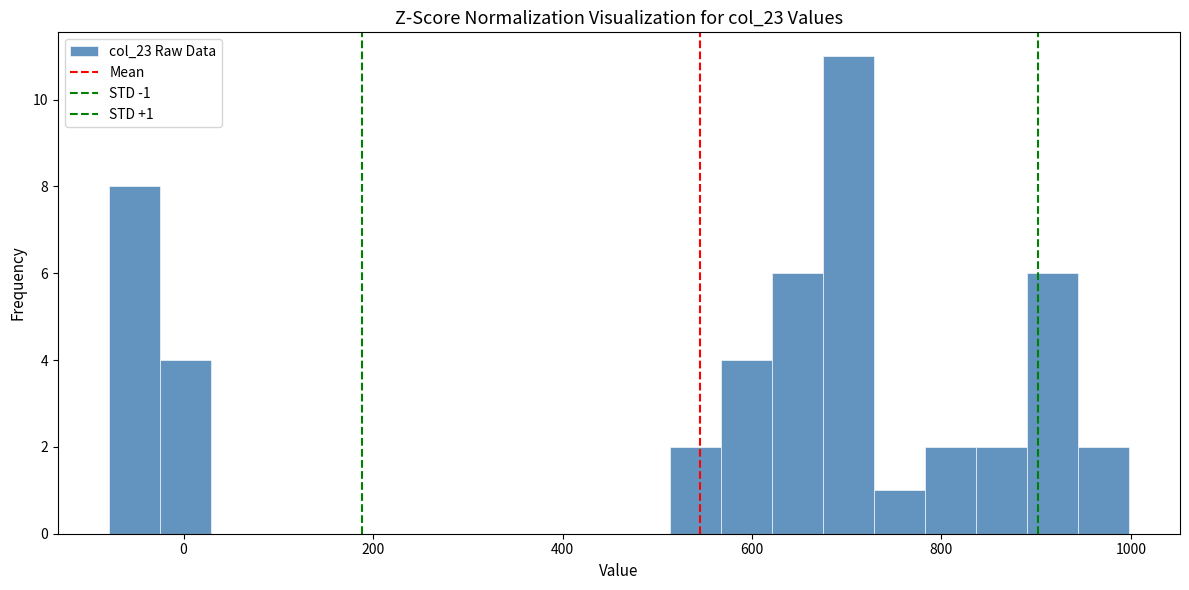

Read against the x-axis, roughly where is the centre of the tallest bar?

700